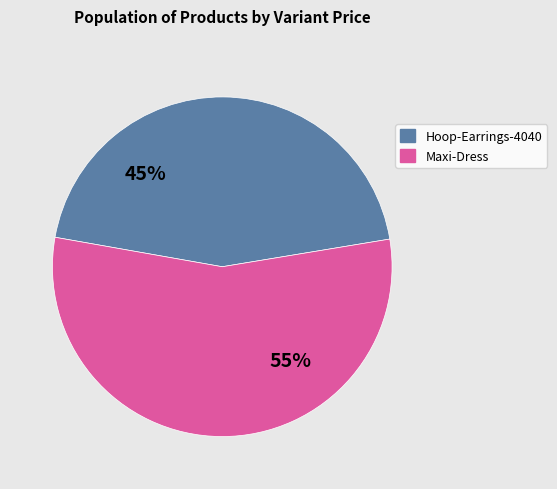

Do Hoop-Earrings-4040 and Maxi-Dress together represent more than half of the pie?

Yes